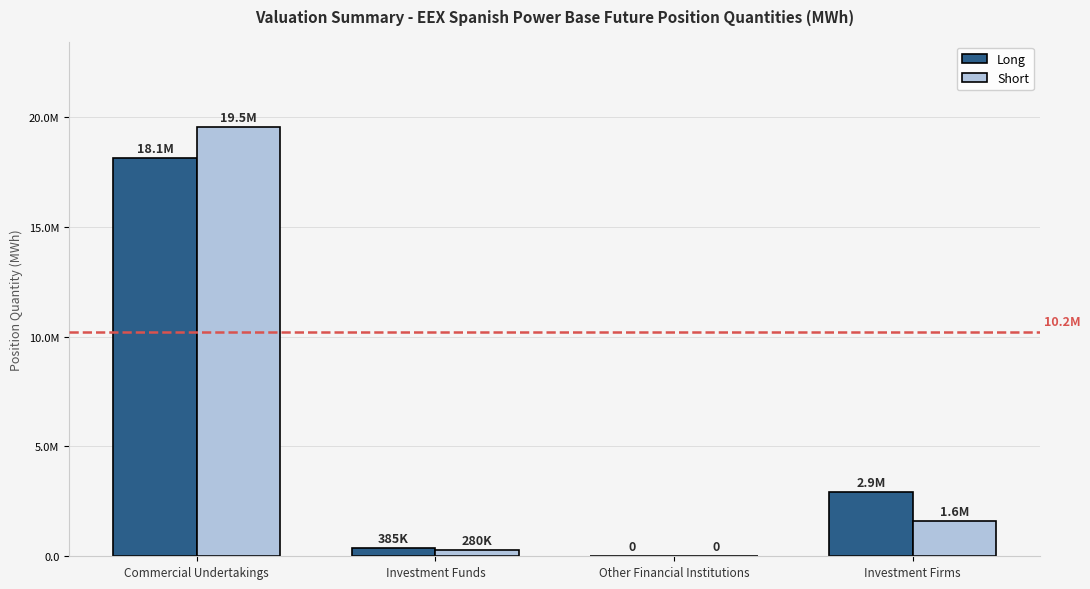

What are all the series names shown in the legend?

Long, Short